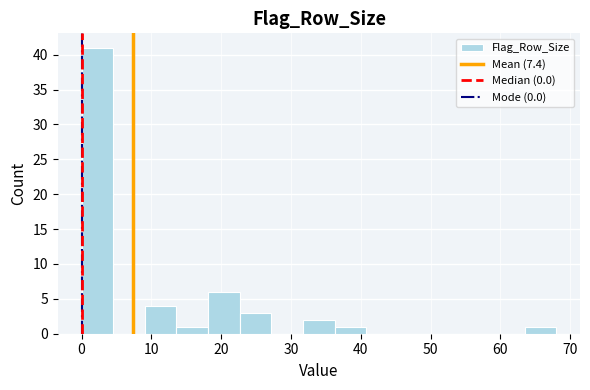

Reading left to right, transcribe this chart: for each bar, give the range it covers on the x-axis and its height. Neither the bar edges nor the heights are printed on the chart, so give them approximately, as read against the axes.

0 to 5: 41
5 to 9: 0
9 to 14: 4
14 to 18: 1
18 to 23: 6
23 to 27: 3
27 to 32: 0
32 to 36: 2
36 to 41: 1
41 to 45: 0
45 to 50: 0
50 to 54: 0
54 to 59: 0
59 to 63: 0
63 to 68: 1